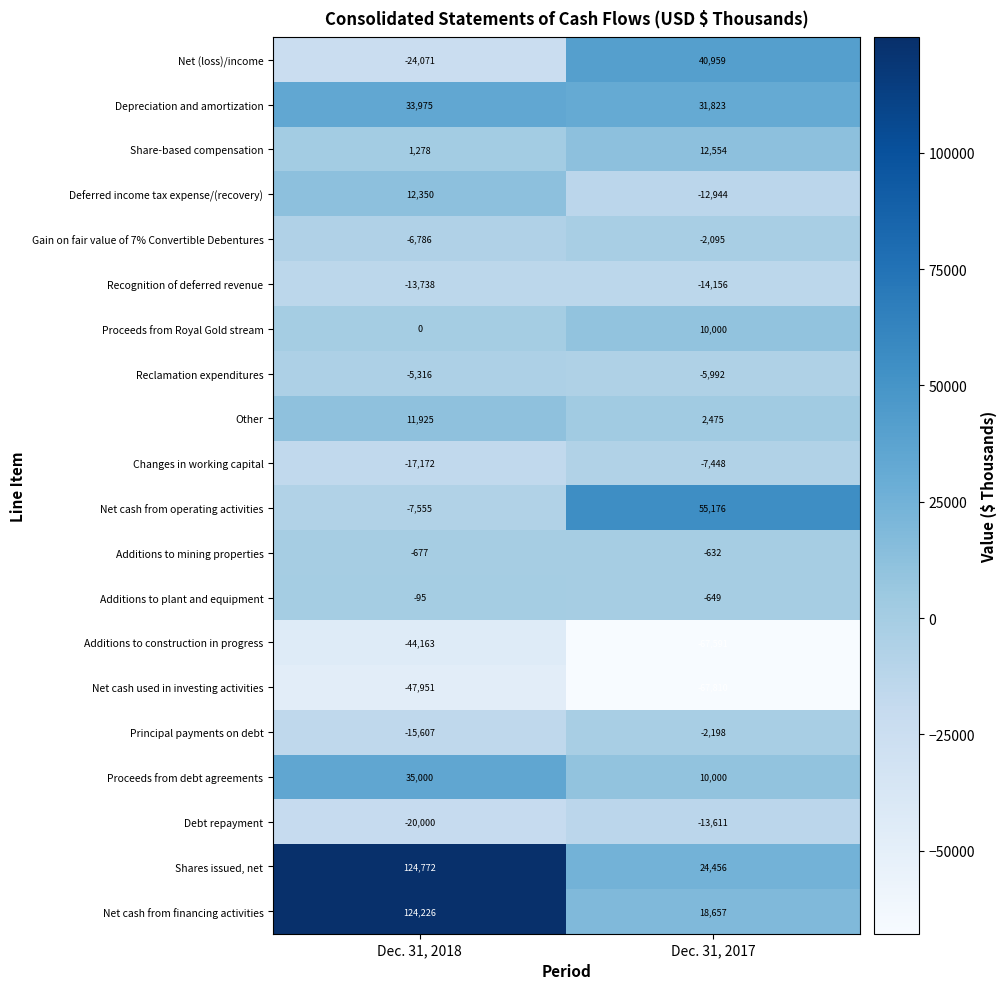

What is the average value of the Net (loss)/income series?

8444